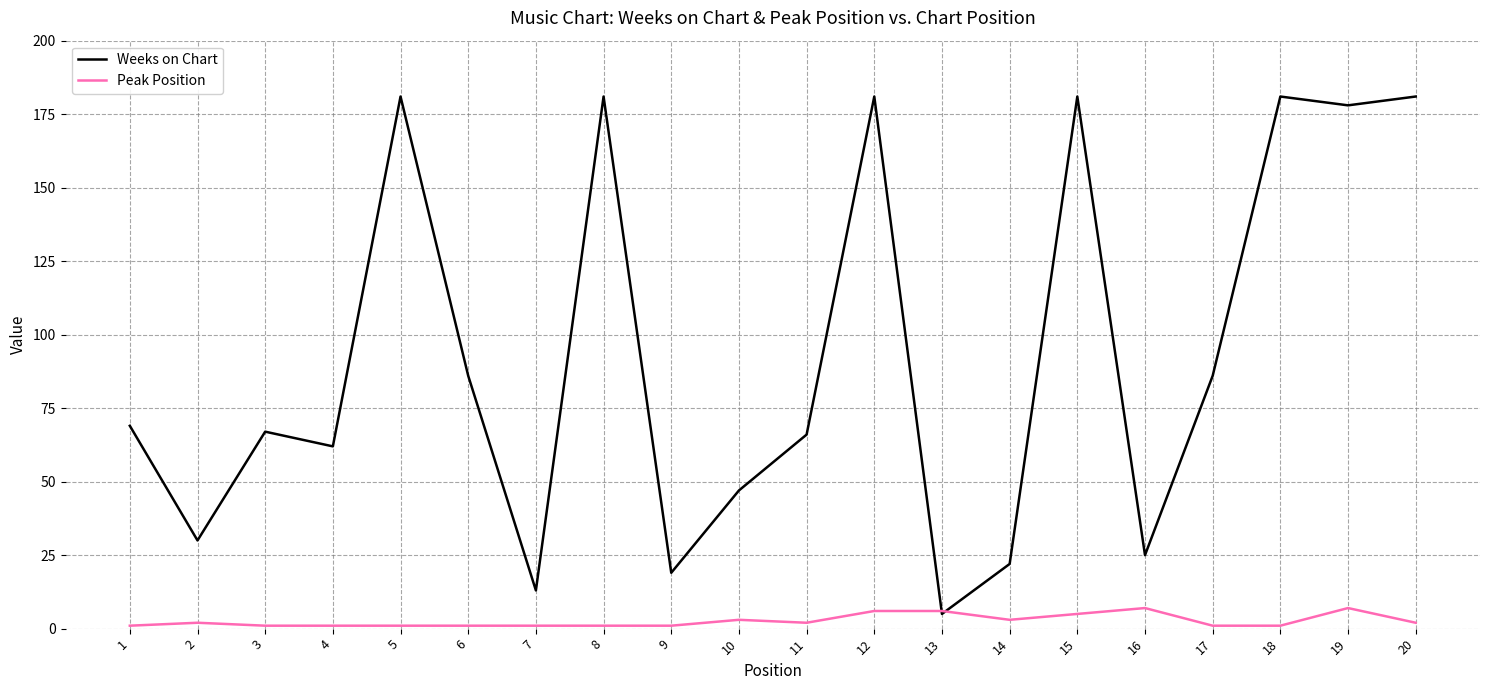

Between 2 and 17, which series saw the biggest shift?

Weeks on Chart